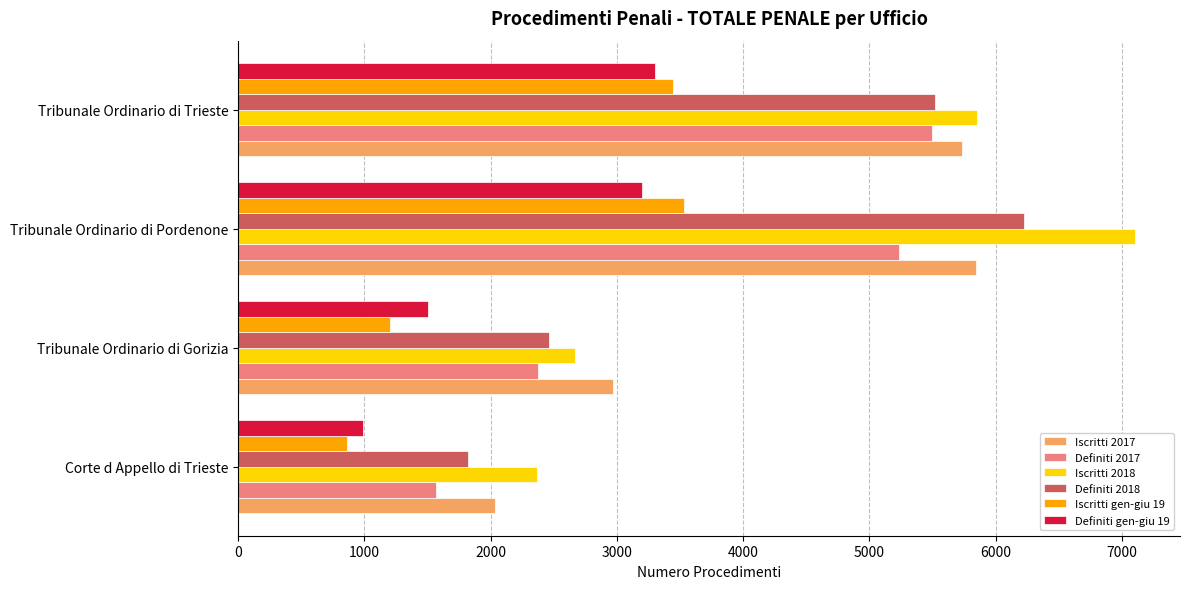

Rank the series by their maximum value, from highest to lowest.

Iscritti 2018, Definiti 2018, Iscritti 2017, Definiti 2017, Iscritti gen-giu 19, Definiti gen-giu 19